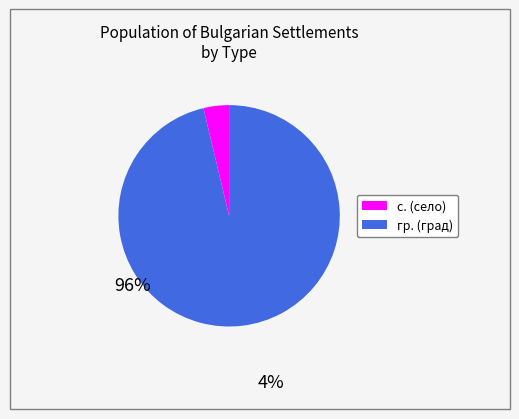

Count the number of slices in the pie.

2